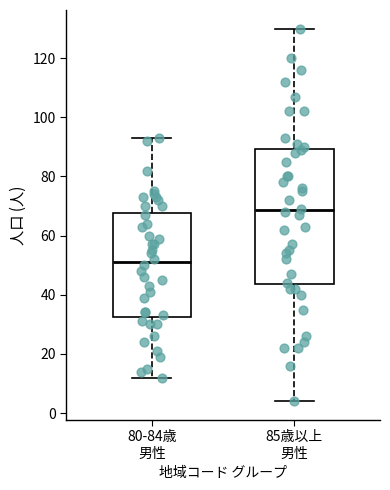

Reading left to right, transcribe this box plot: for each box, give where its median line is, the range the box spans, and where its two whiskers end, as read against the y-axis. The values are not printed on the chart, so give them approximately, as read against the axis.

80-84歳 男性: median 52, box 32 to 68, whiskers 12 to 94
85歳以上 男性: median 68, box 44 to 90, whiskers 4 to 130